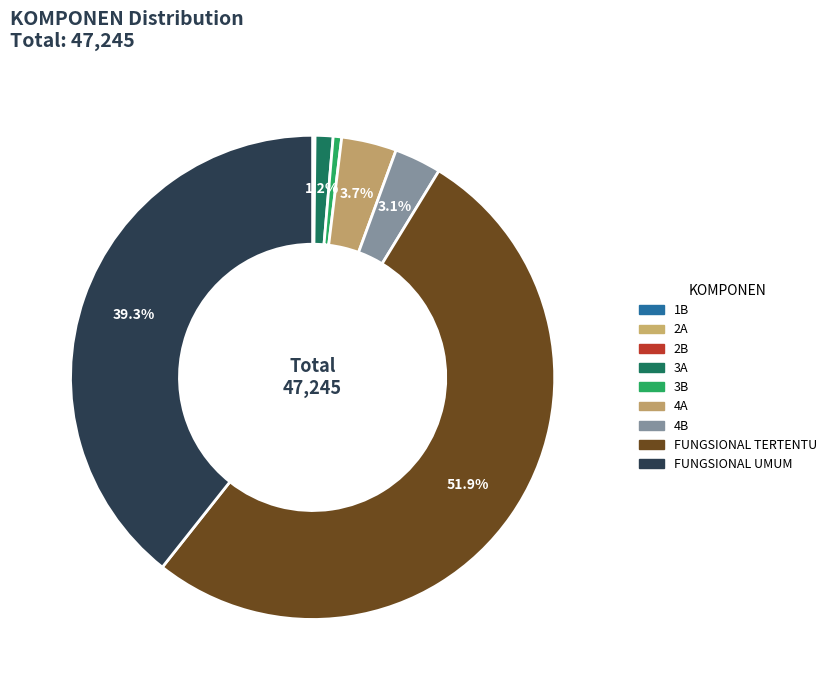

Is there any slice that represents more than half of the pie?

Yes